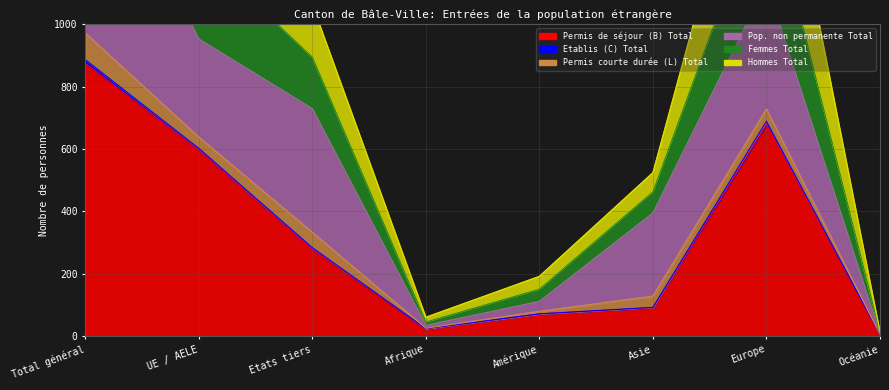

Is it true that Permis de séjour (B) Total equals 679 at Europe?

True